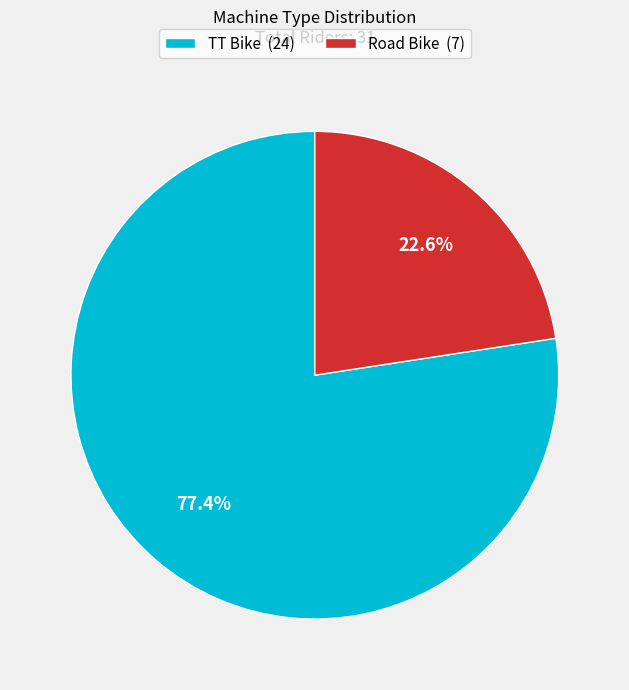

How many slices are in this pie chart?

2